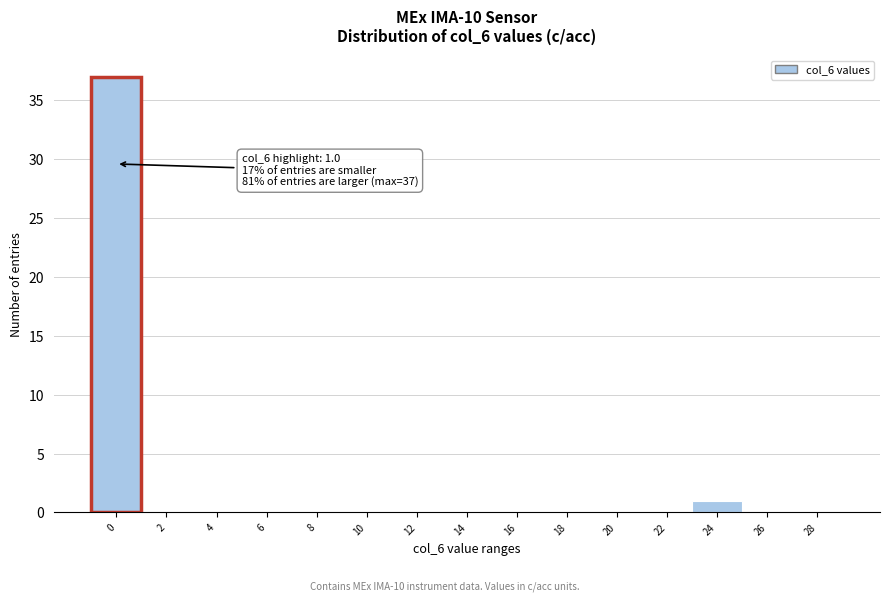

Reading right to left, what are all the values shown in this chart?

28=0	26=0	24=1	22=0	20=0	18=0	16=0	14=0	12=0	10=0	8=0	6=0	4=0	2=0	0=37